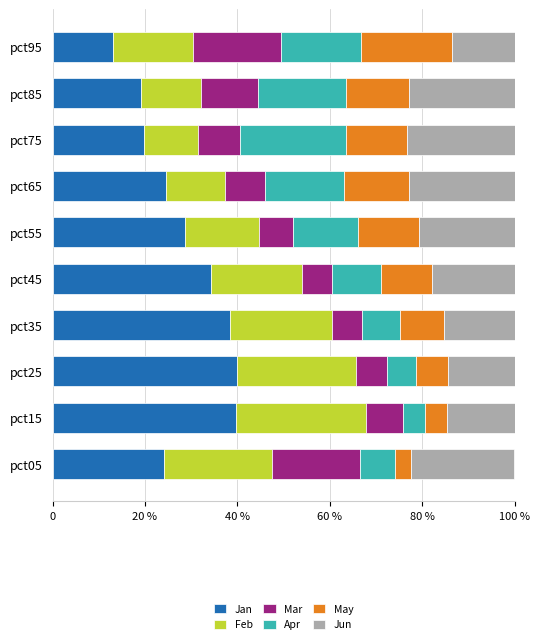

What are all the series names shown in the legend?

Jan, Feb, Mar, Apr, May, Jun